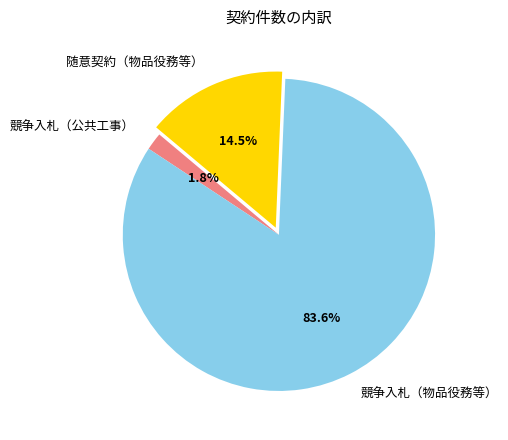

How many segments does this pie chart have?

3